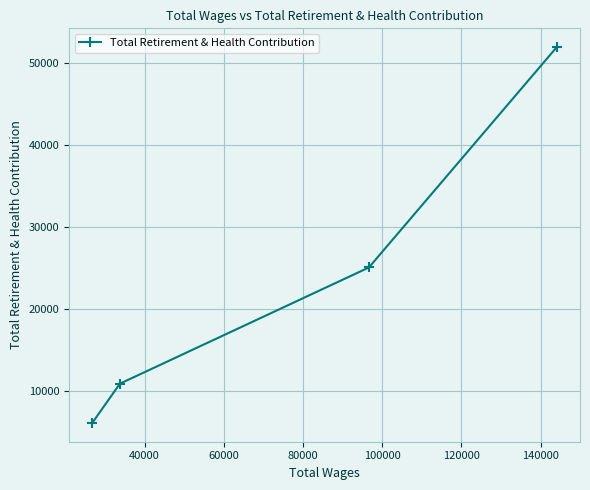

What is the maximum value shown in the chart?

51968